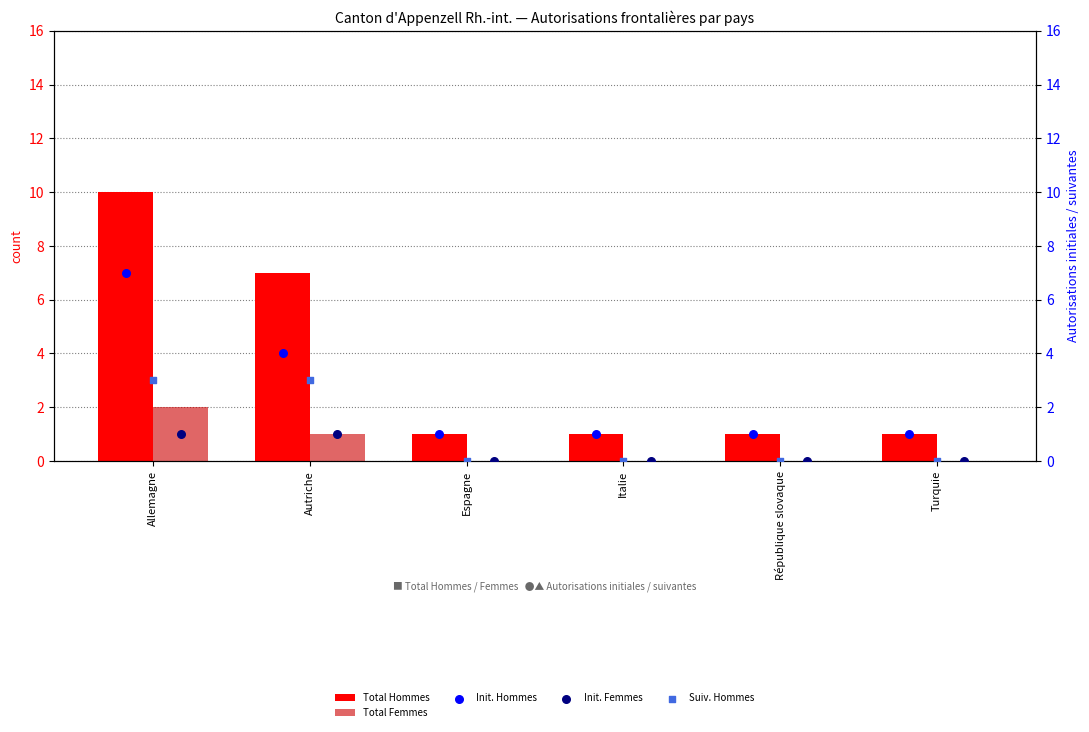

At which category is the sum across all series the highest?

Allemagne